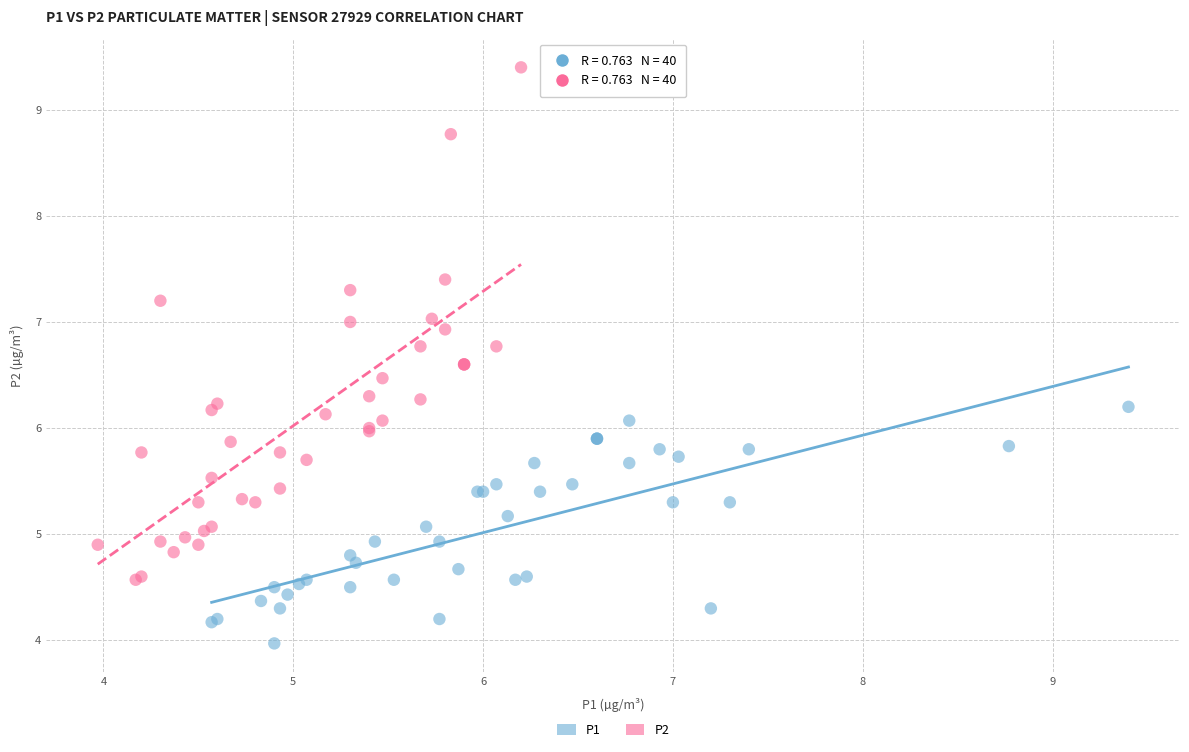

Which series contains the lowest Y value?

P1